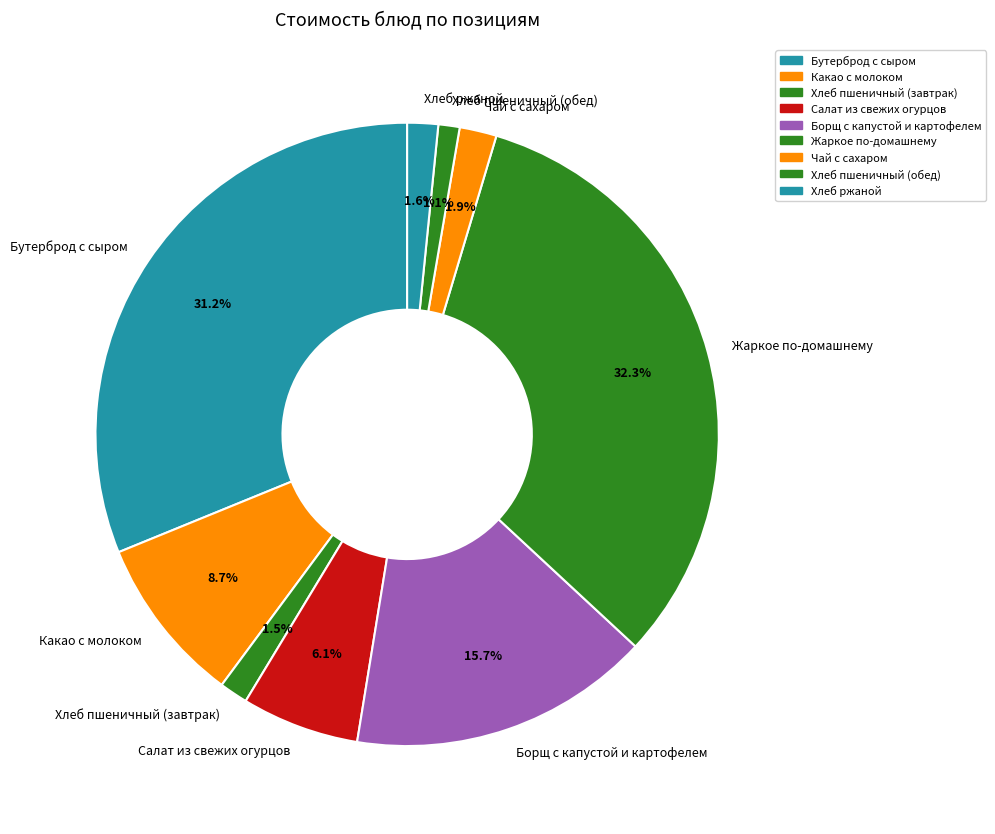

What percentage is NOT represented by Хлеб ржаной?

98.4%